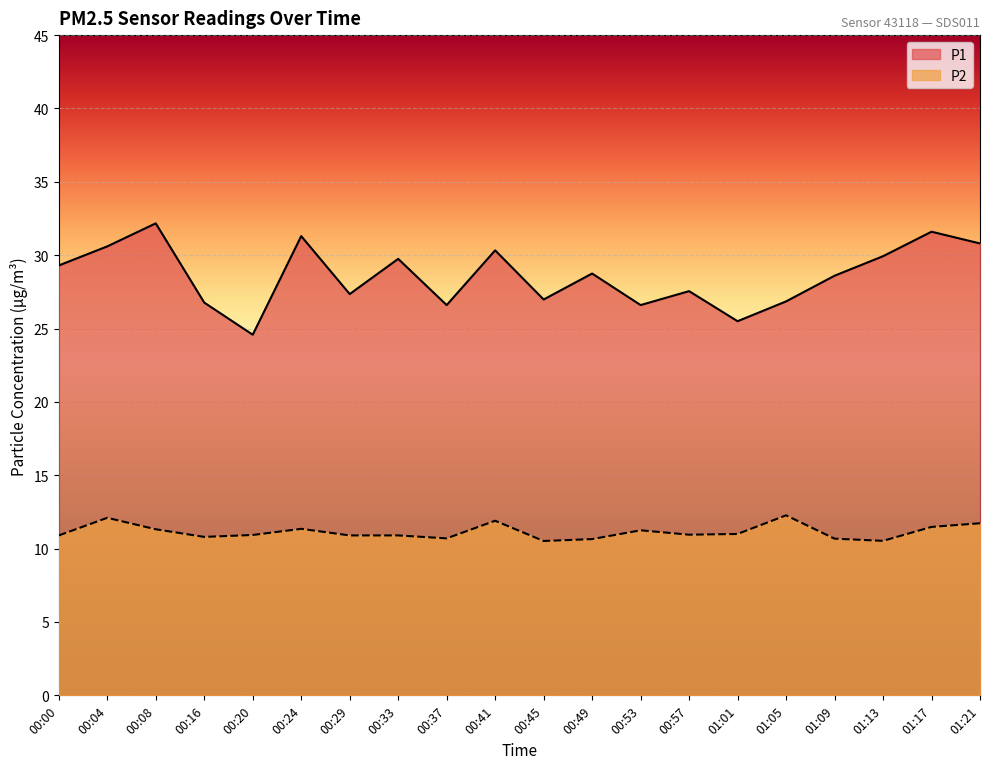

What is the value of the P2 point at the 18th from the left?

10.5